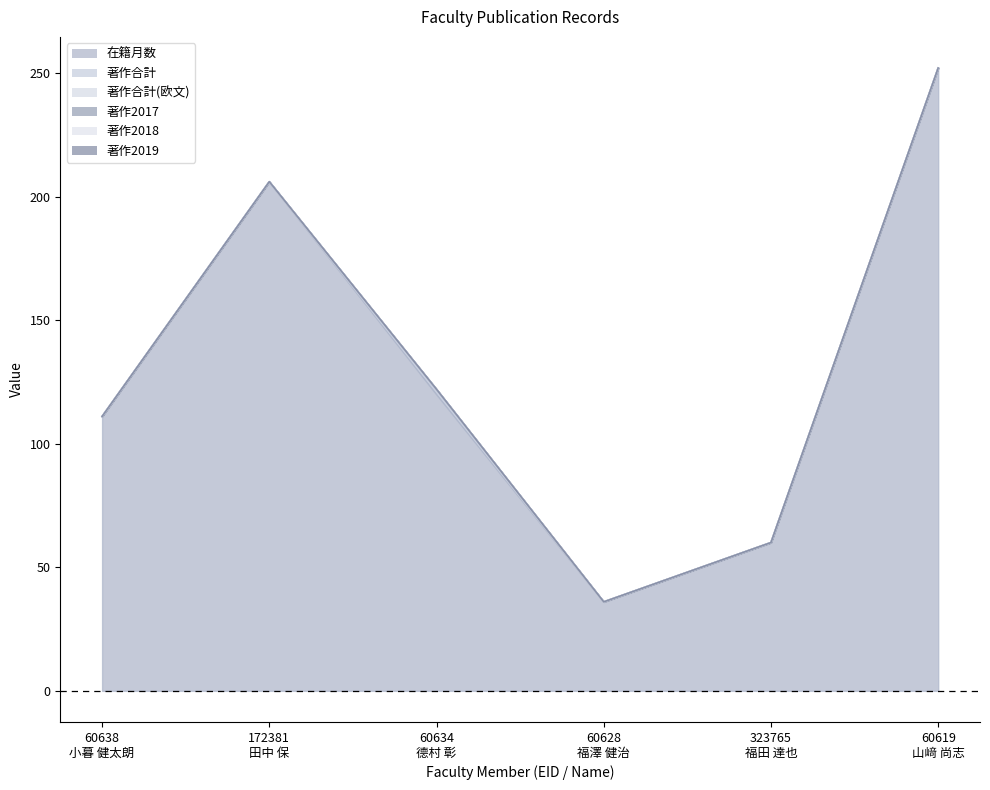

How many lines are shown in the chart?

6